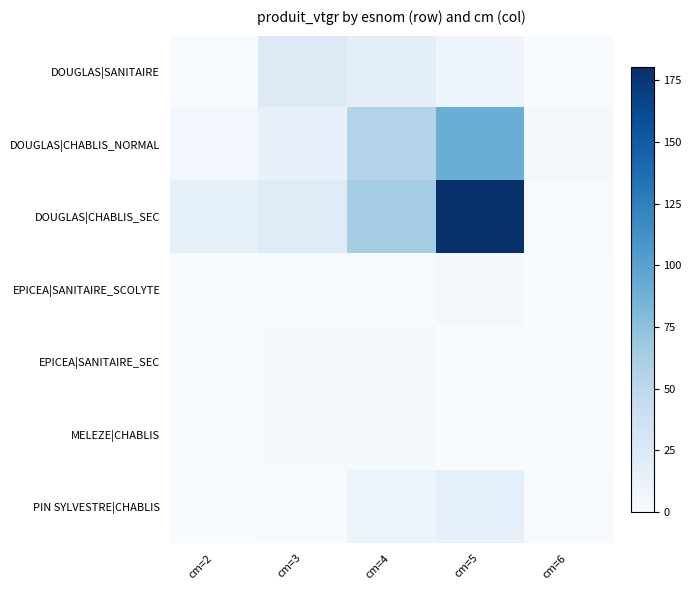

At cm=2, list the series in order from largest to smallest.

DOUGLAS|CHABLIS_SEC, DOUGLAS|CHABLIS_NORMAL, DOUGLAS|SANITAIRE, EPICEA|SANITAIRE_SEC, EPICEA|SANITAIRE_SCOLYTE, MELEZE|CHABLIS, PIN SYLVESTRE|CHABLIS